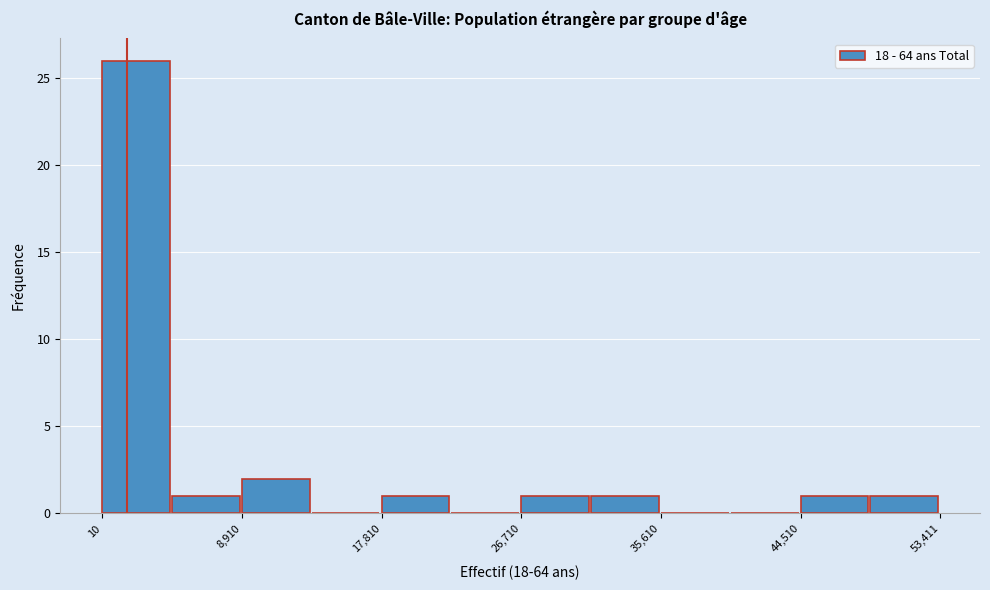

What is the height of the bar covering 31000 to 36000 on the x-axis? Neither the bar edges nor the heights are printed on the chart, so give them approximately, as read against the axes.

1